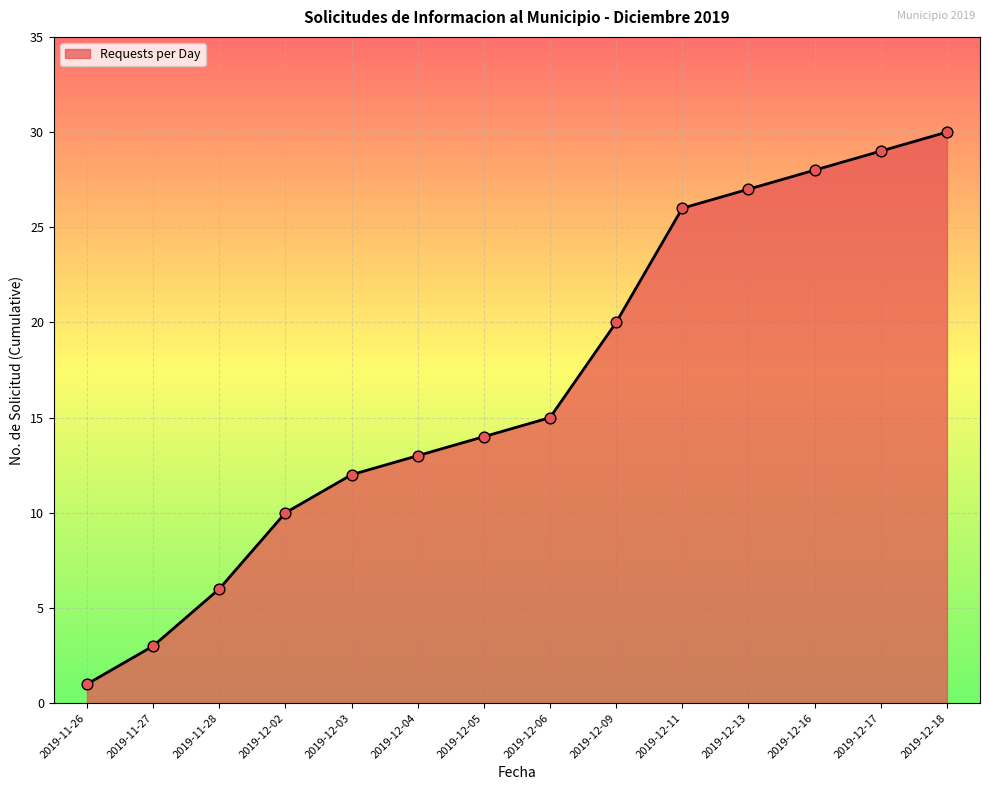

Between 2019-12-03 and 2019-11-26, which is larger?

2019-12-03